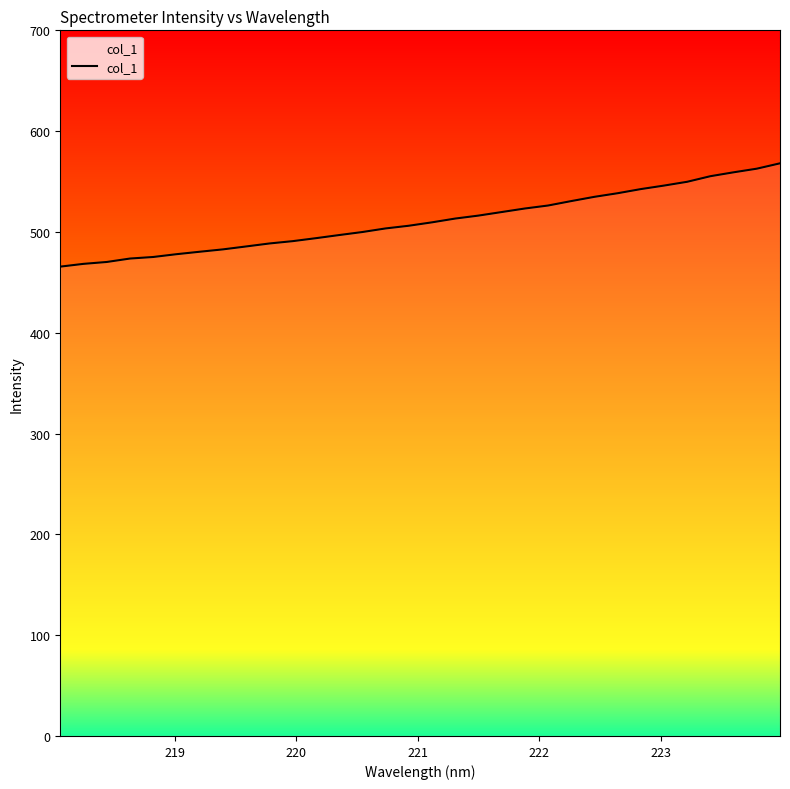

What is the maximum value shown in the chart?

568.1